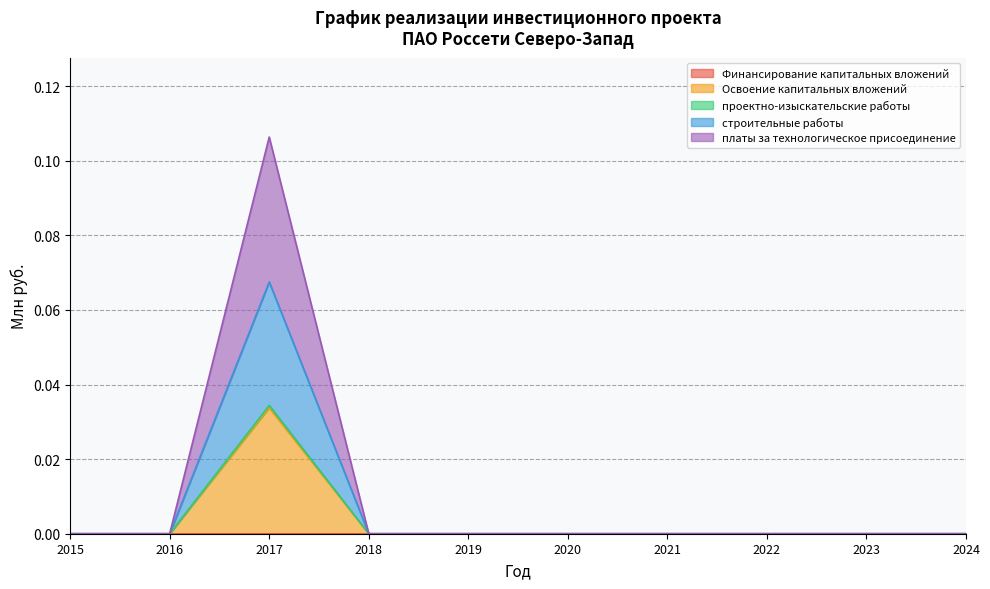

How many lines are shown in the chart?

5